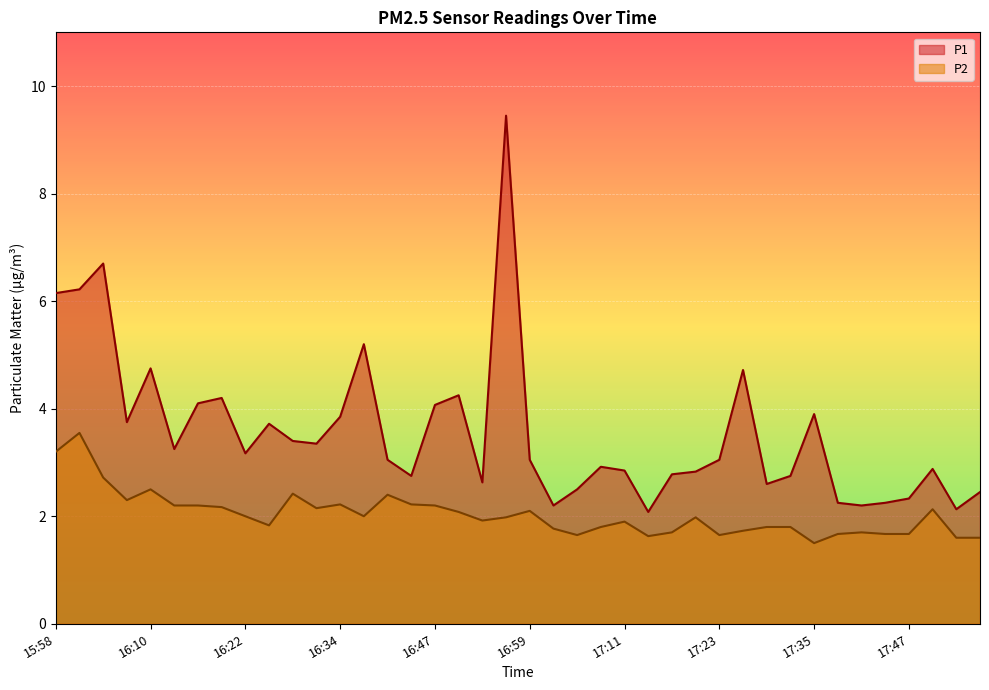

What is the difference between the highest and lowest values at 16:47?

1.9